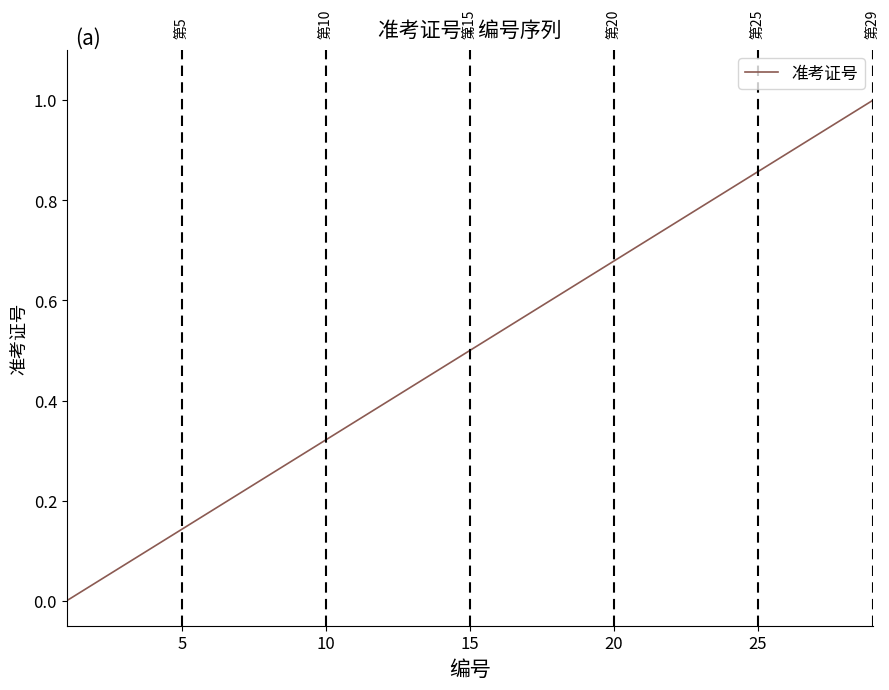

How many categories are shown in the chart?

29